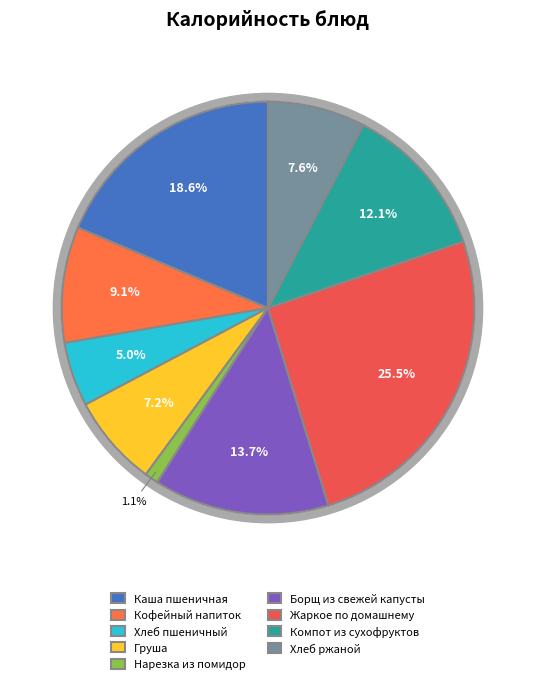

Which slice is the smallest?

Нарезка из помидор